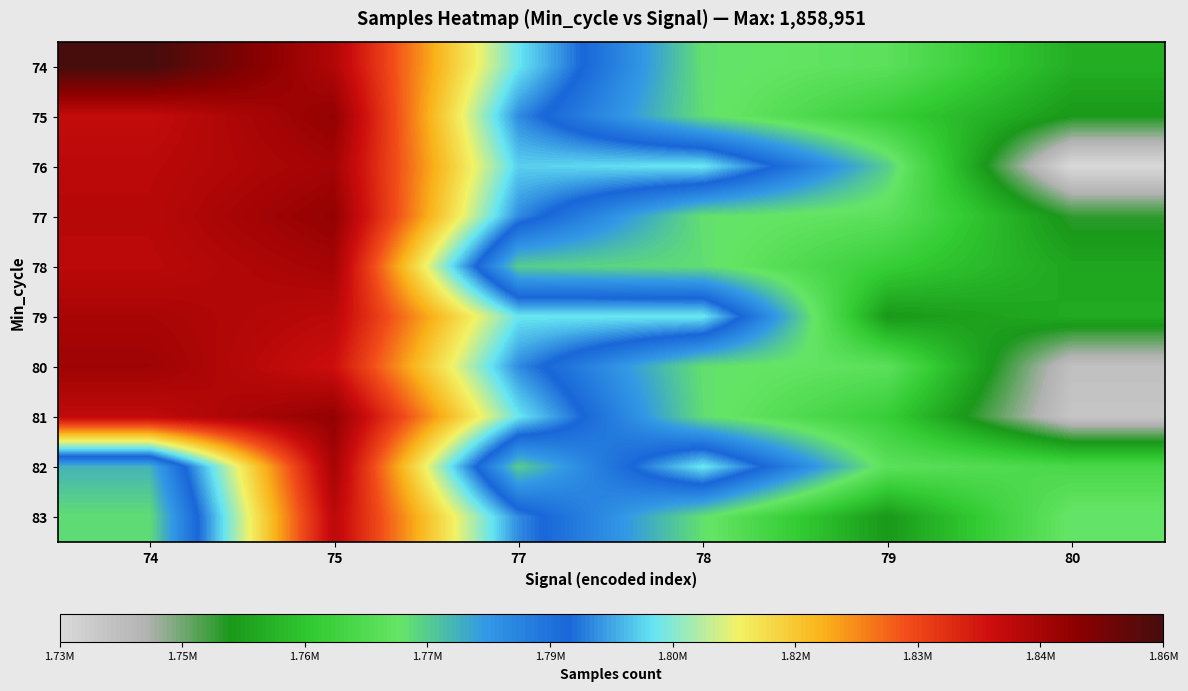

Which category has the lowest value across all series?

80